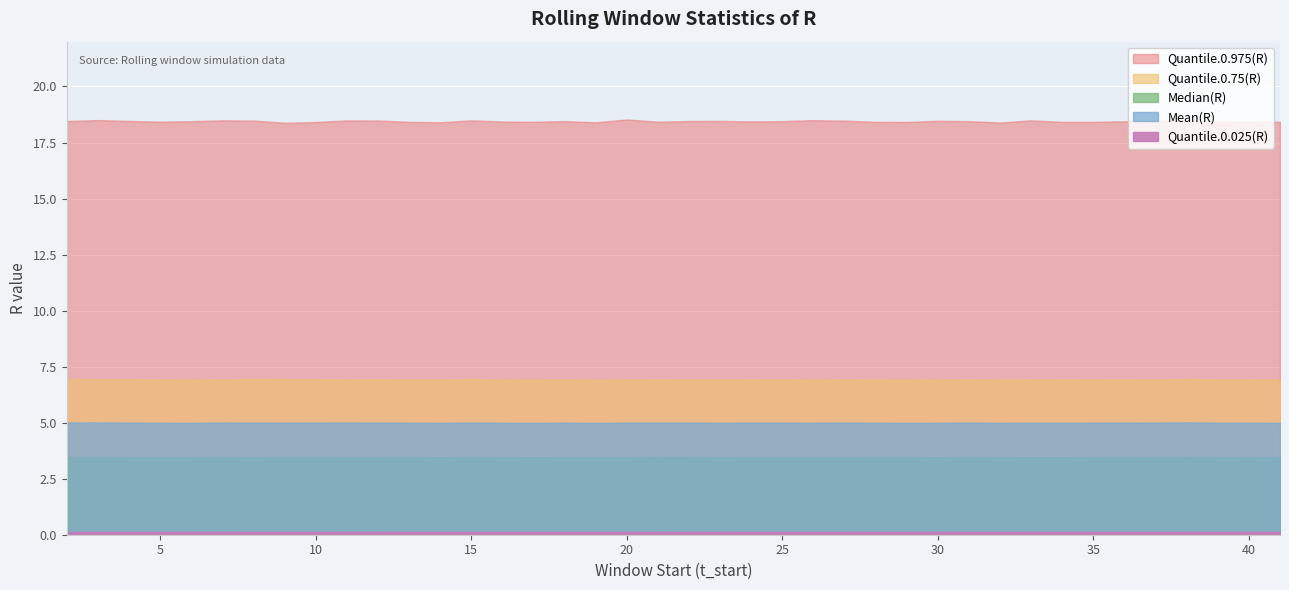

True or false: Quantile.0.75(R) and Quantile.0.025(R) cross at least once.

False